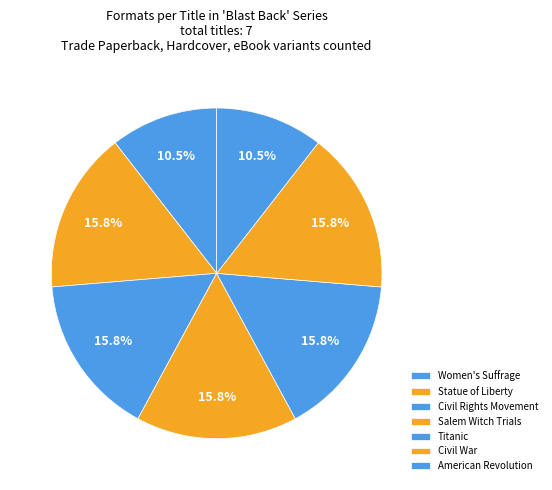

What is the change in value from Salem Witch Trials to American Revolution?

-1